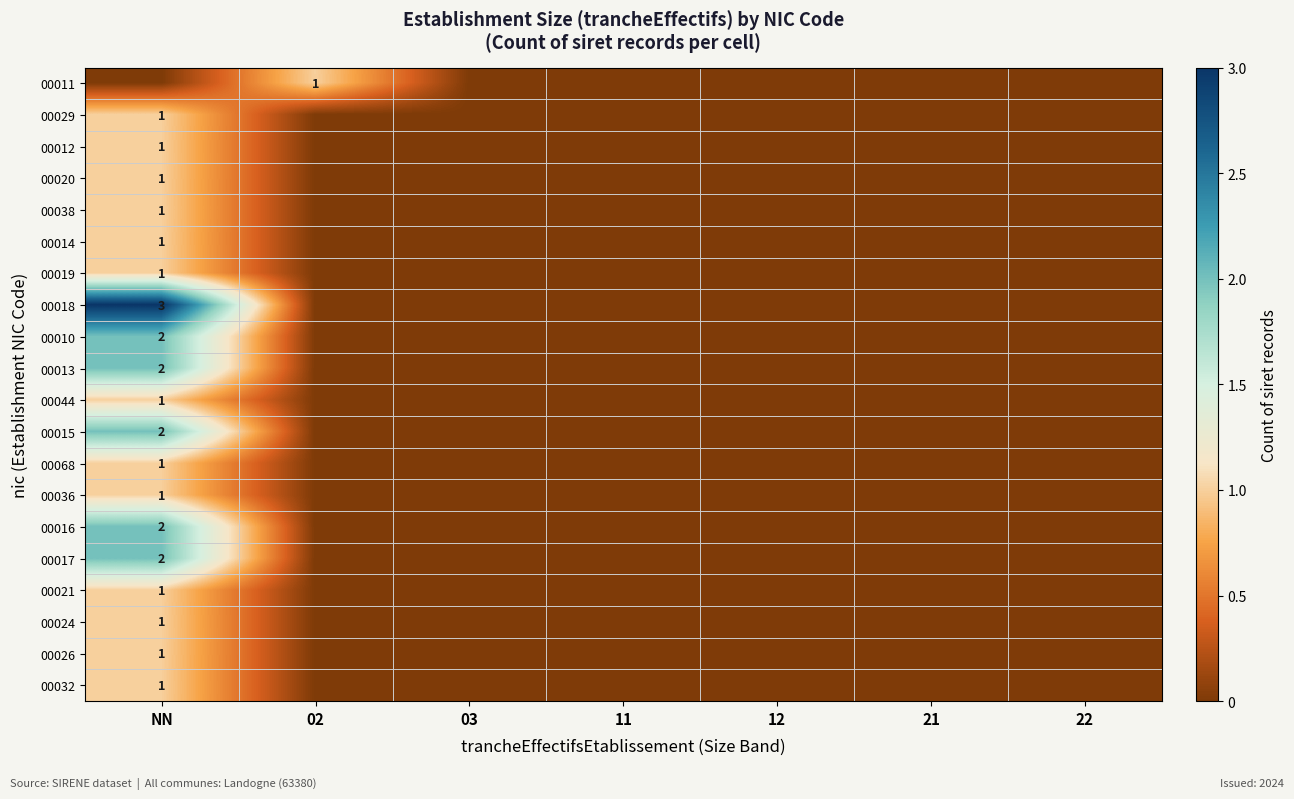

Count the number of categories in the chart.

7